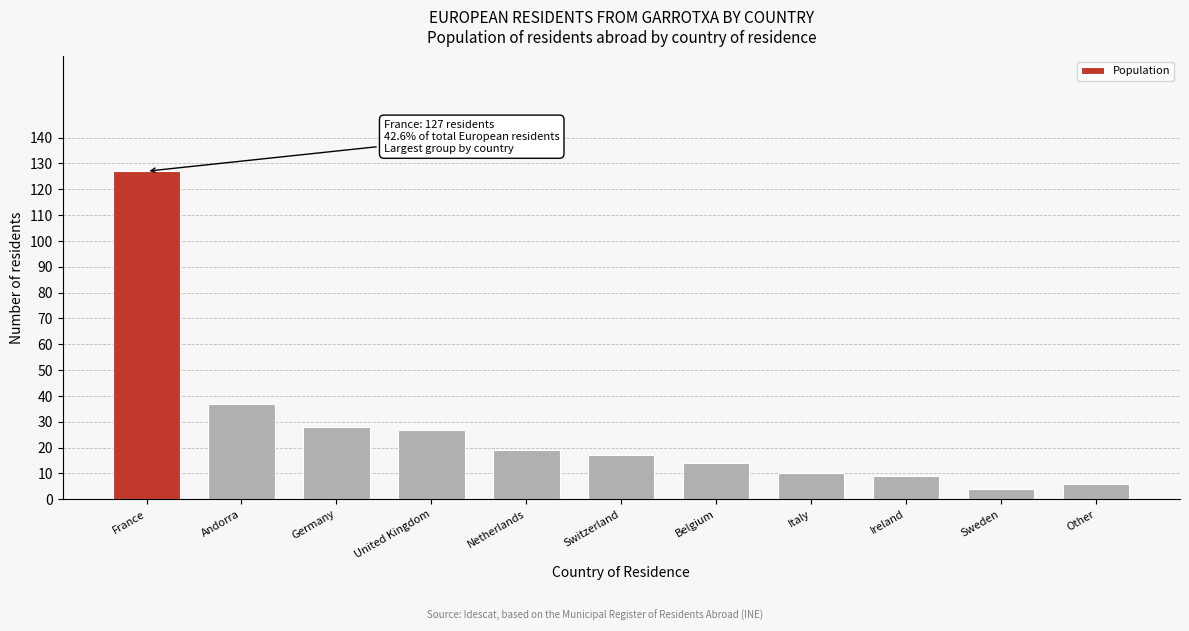

Reading left to right, extract all data points from this chart.

127	37	28	27	19	17	14	10	9	4	6